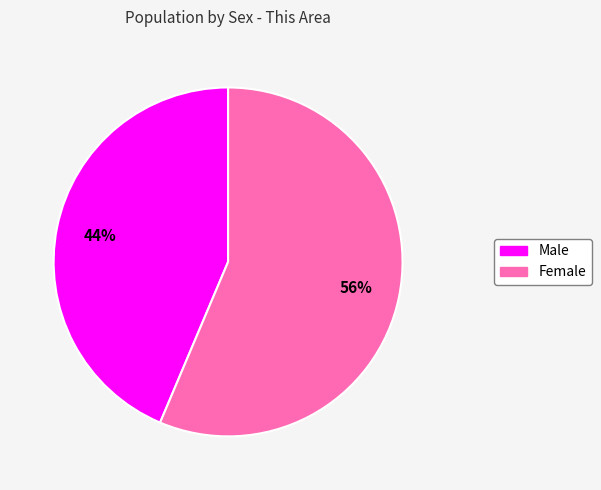

The Male slice represents 30% of the pie. True or false?

False